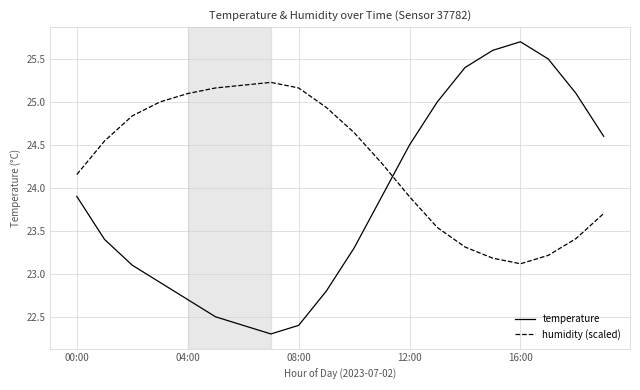

Which series has the largest total across all categories?

humidity (scaled)